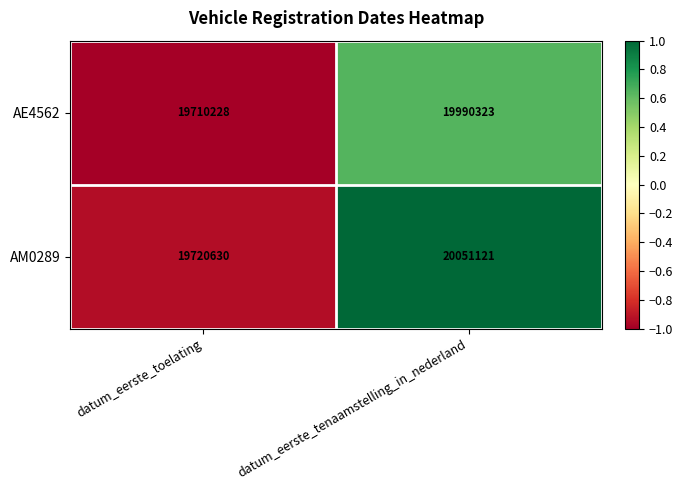

At which label is AM0289 closest to 19885875?

datum_eerste_toelating